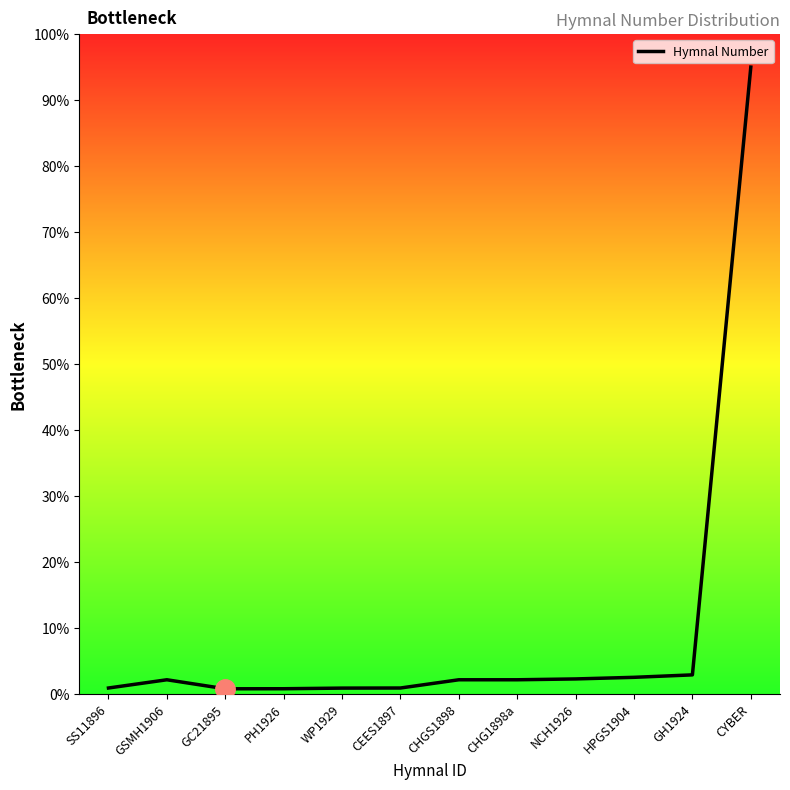

What is the approximate value at CYBER?

95.0